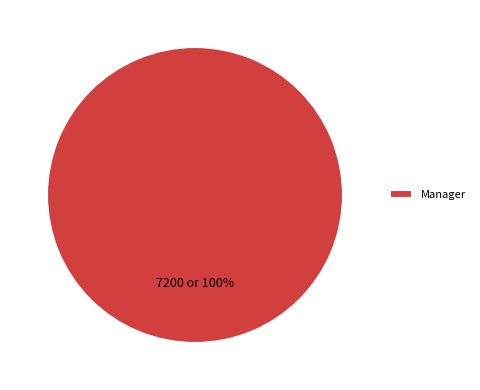

How many slices are in this pie chart?

1